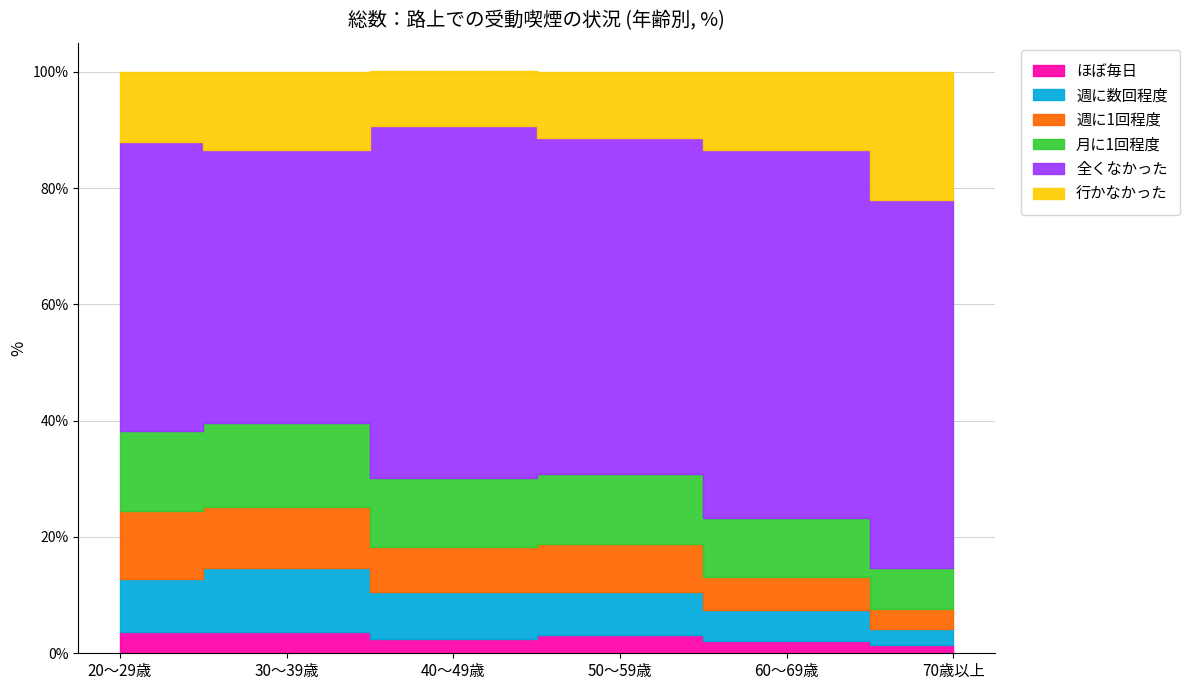

True or false: 週に1回程度 and 行かなかった cross at least once.

False